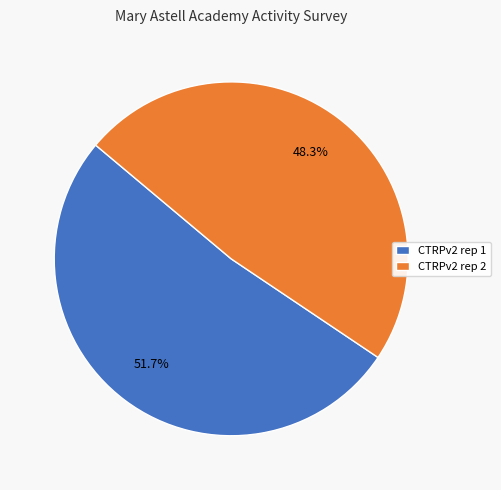

What is the smallest slice in the pie chart?

CTRPv2 rep 2